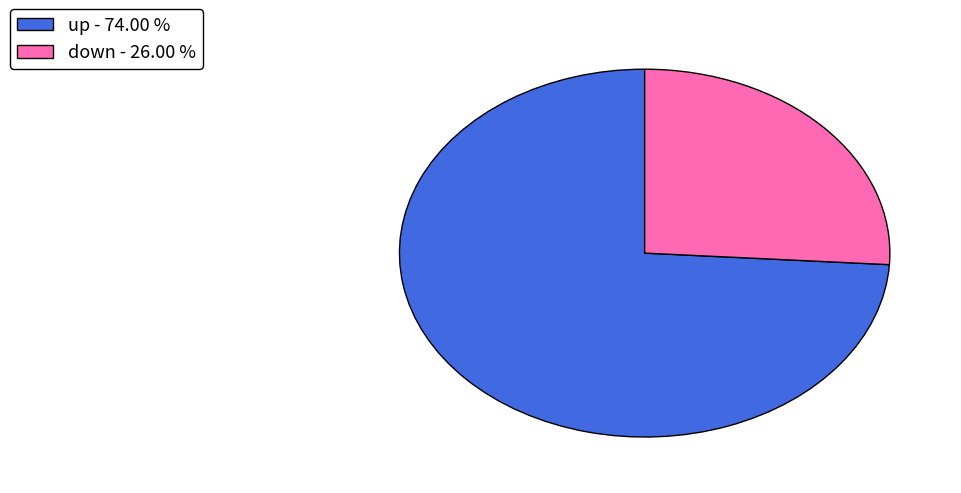

Does up - 74.00 % represent more than half of the total?

Yes